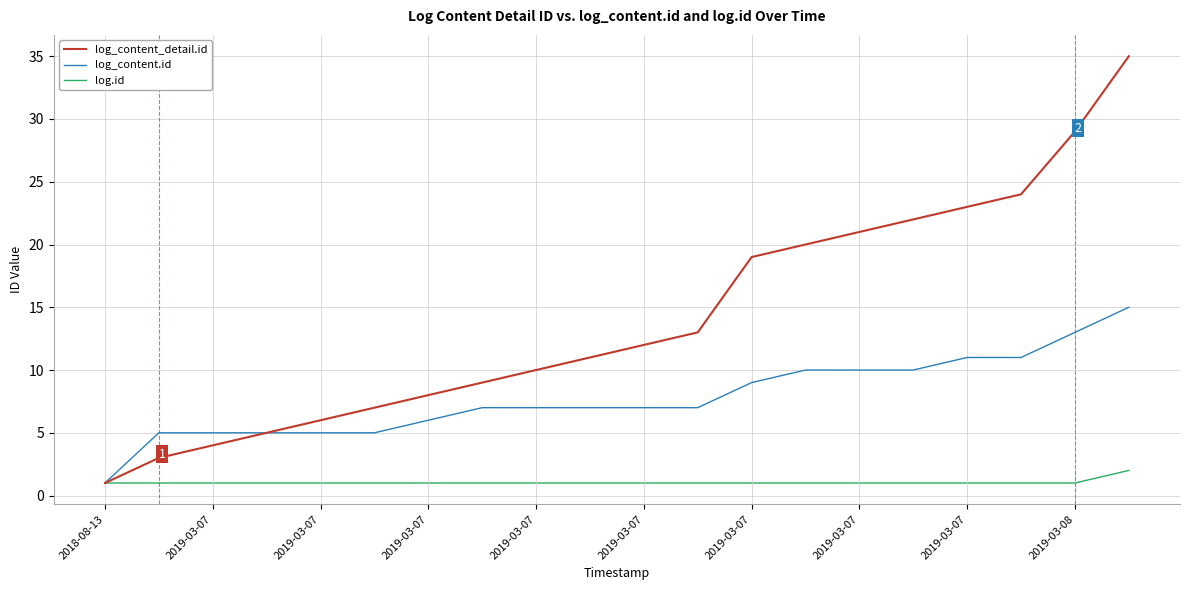

Which series has the largest total across all categories?

log_content_detail.id